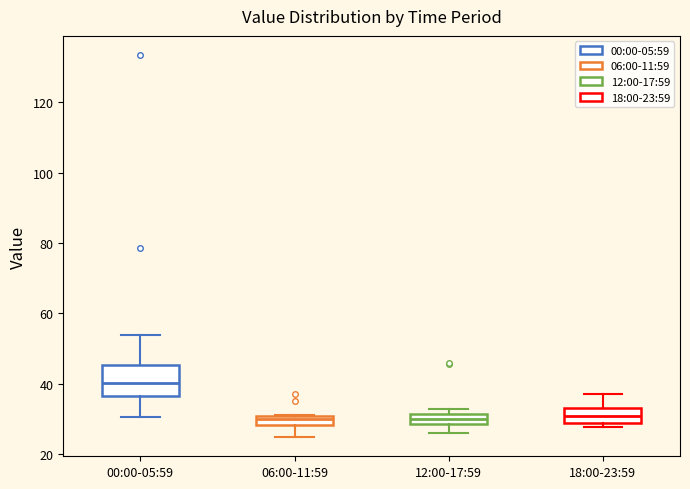

Where does the median line of the box for 12:00-17:59 sit on the y-axis? The values are not printed on the chart, so give them approximately, as read against the axis.

30